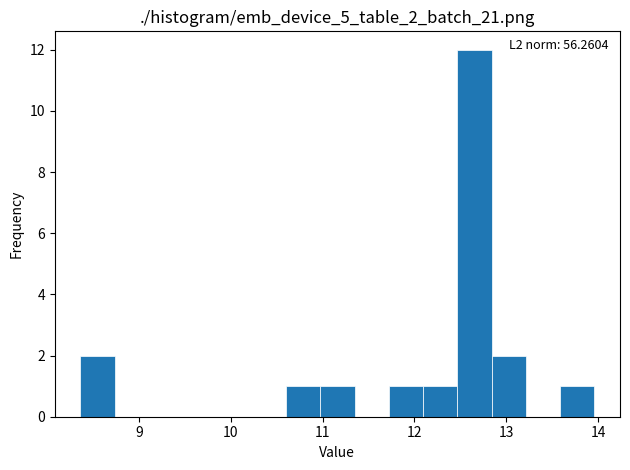

Read against the x-axis, roughly where is the centre of the tallest bar?

12.7